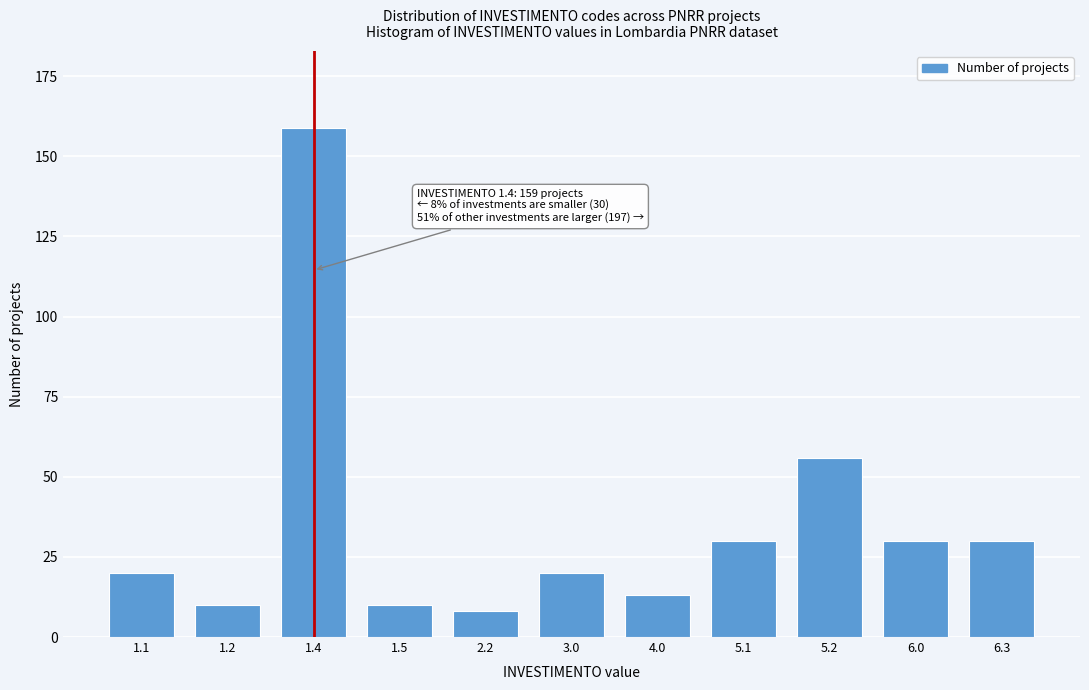

Reading left to right, extract all data points from this chart.

20	10	159	10	8	20	13	30	56	30	30